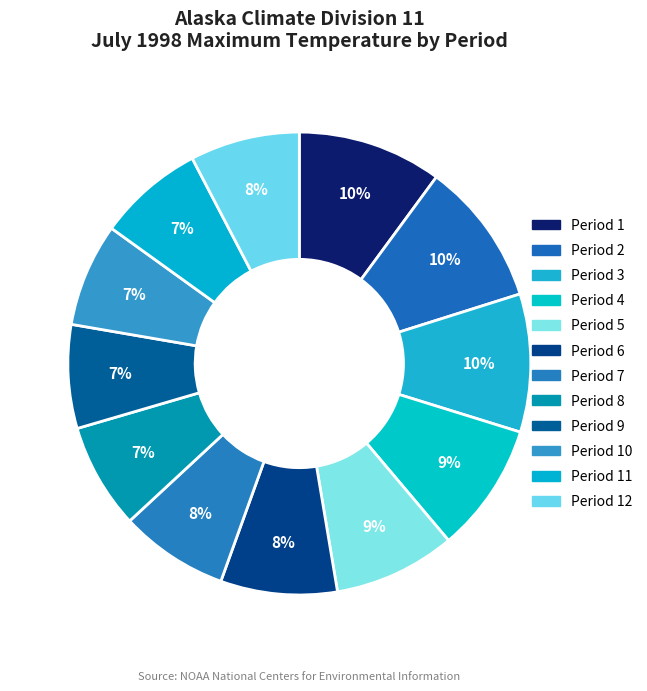

Which category has the biggest portion of the pie?

Period 1